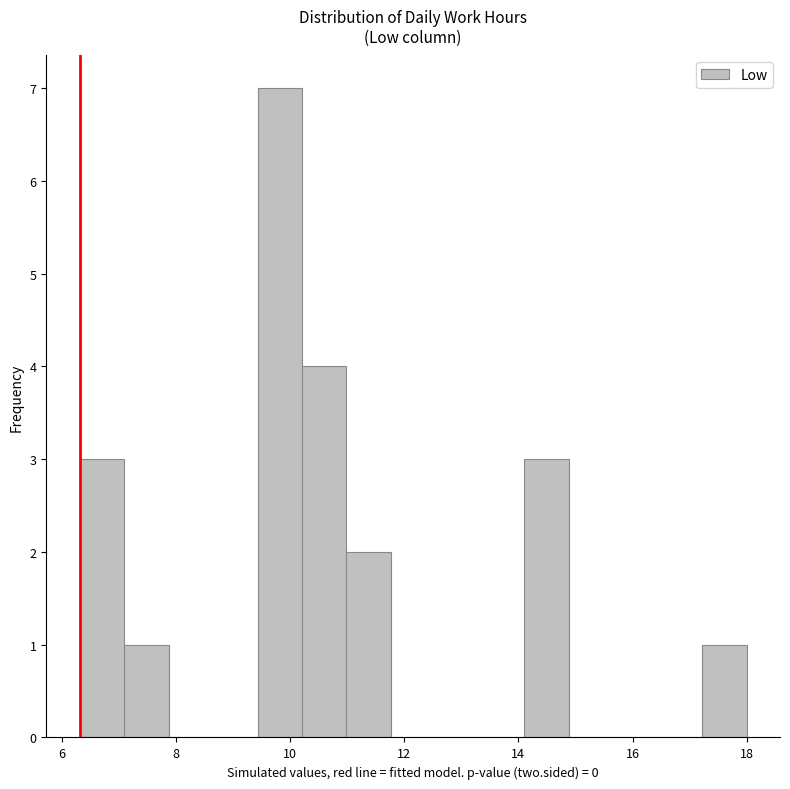

Read against the x-axis, roughly where is the centre of the tallest bar?

9.8